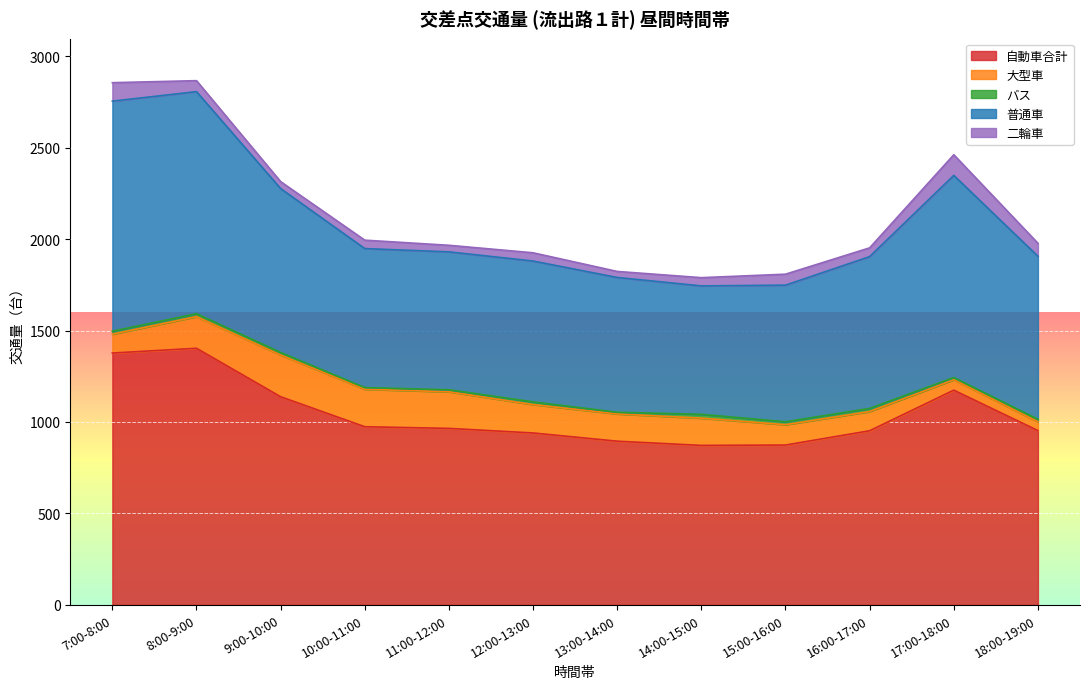

What is the value of the 普通車 point at the 9th from the left?

747